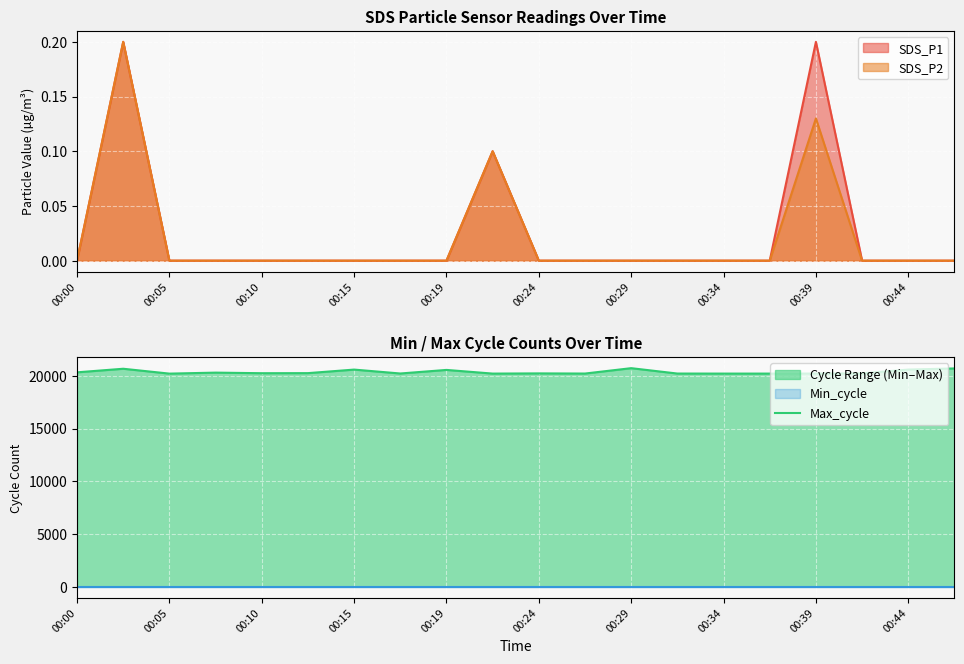

Is it true that SDS_P1 equals 0.0 at 00:24?

True